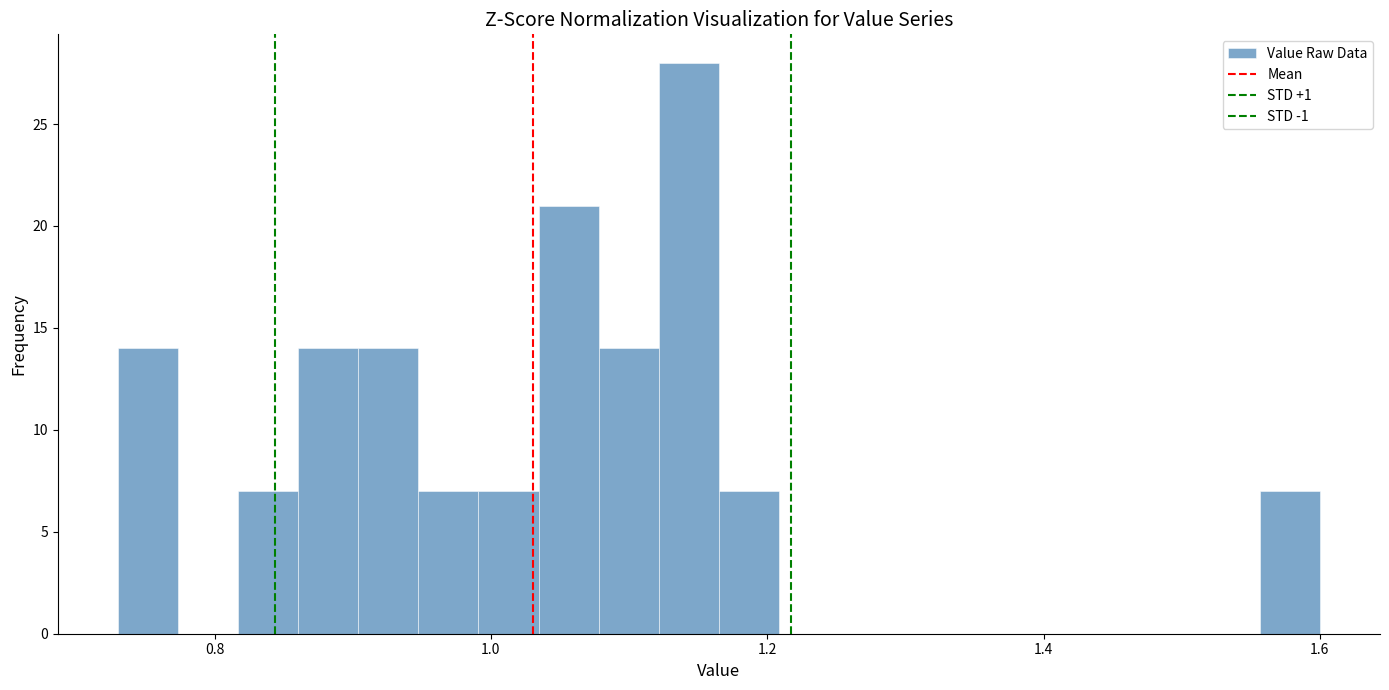

Read against the x-axis, roughly where is the centre of the tallest bar?

1.14